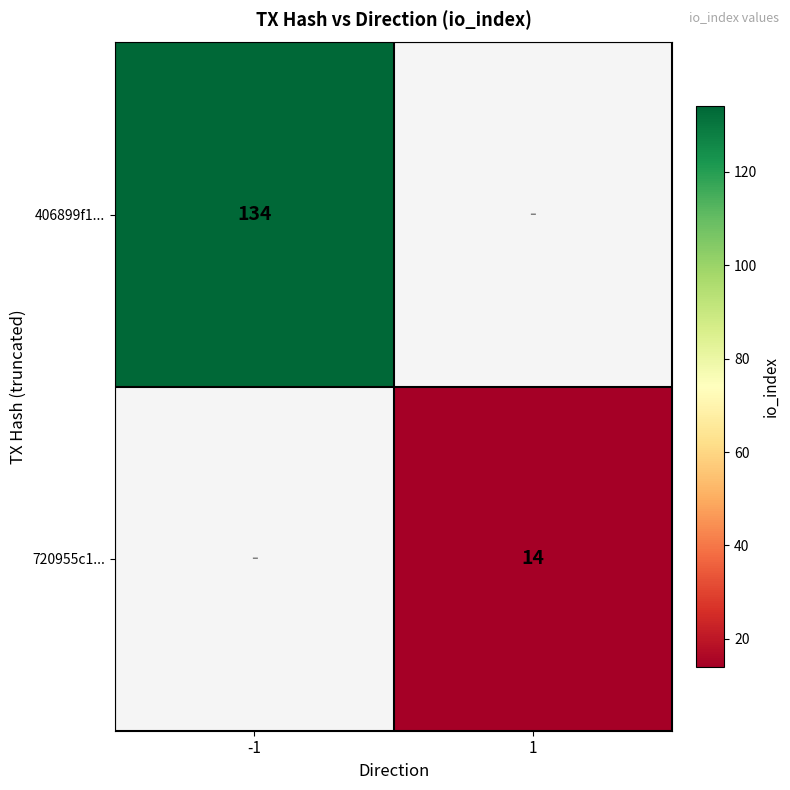

The value of 720955c1... at 1 is 3. True or false?

False